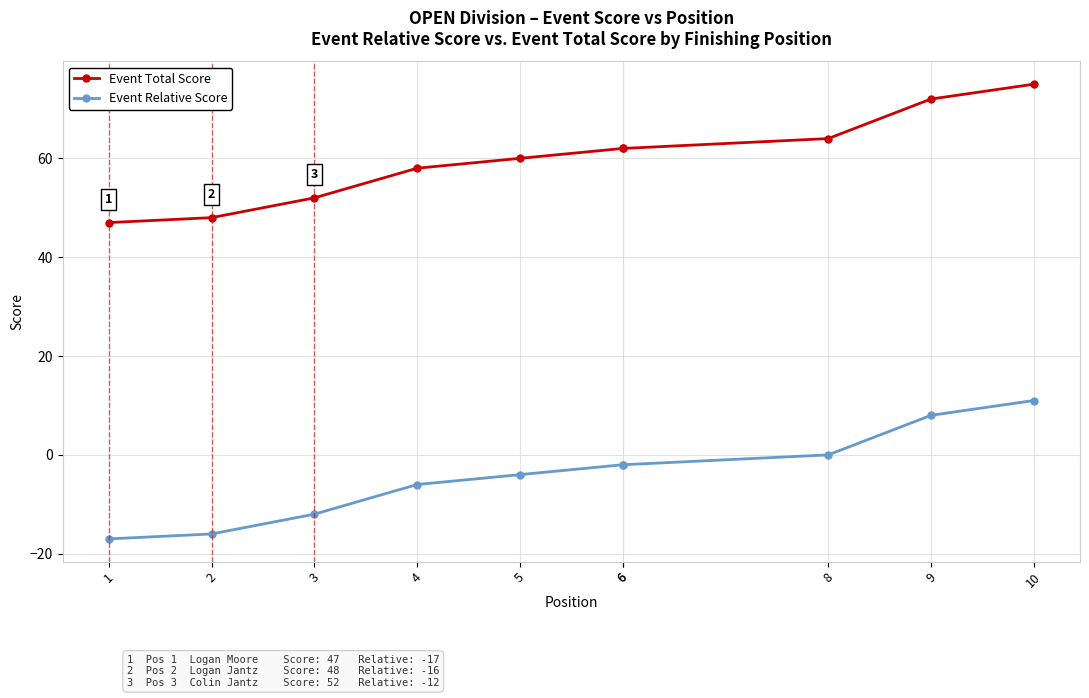

Which series has the largest total across all categories?

Event Total Score